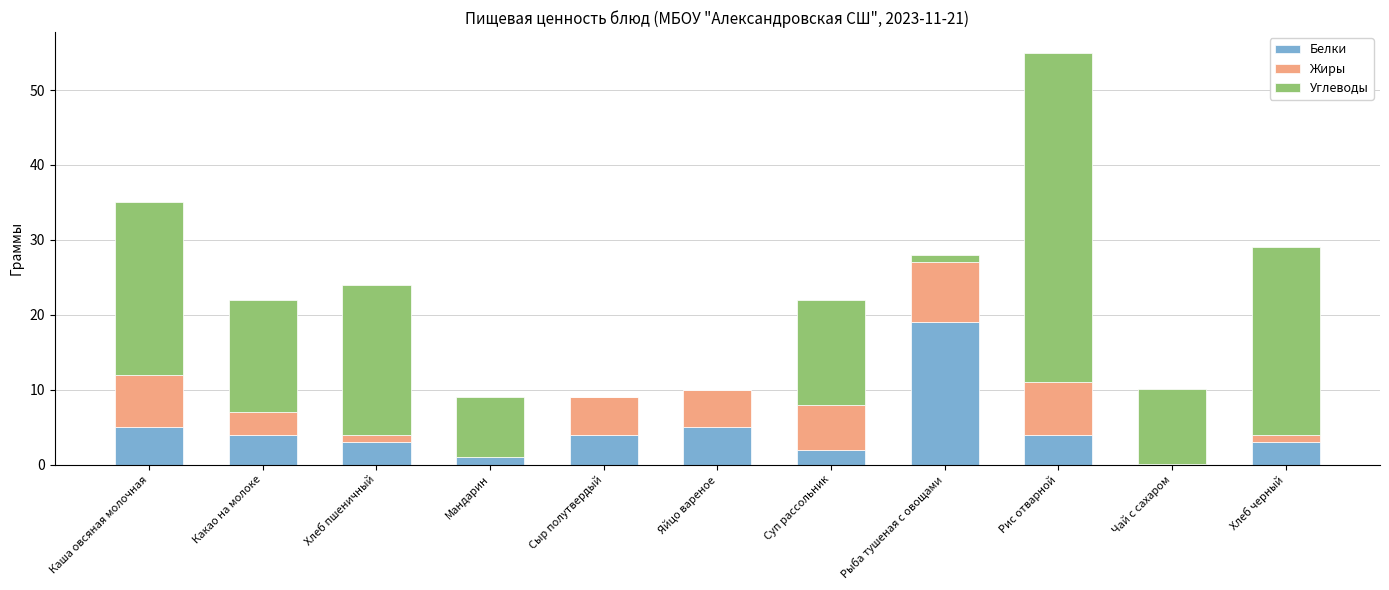

What is the highest value of the Белки series?

19.0